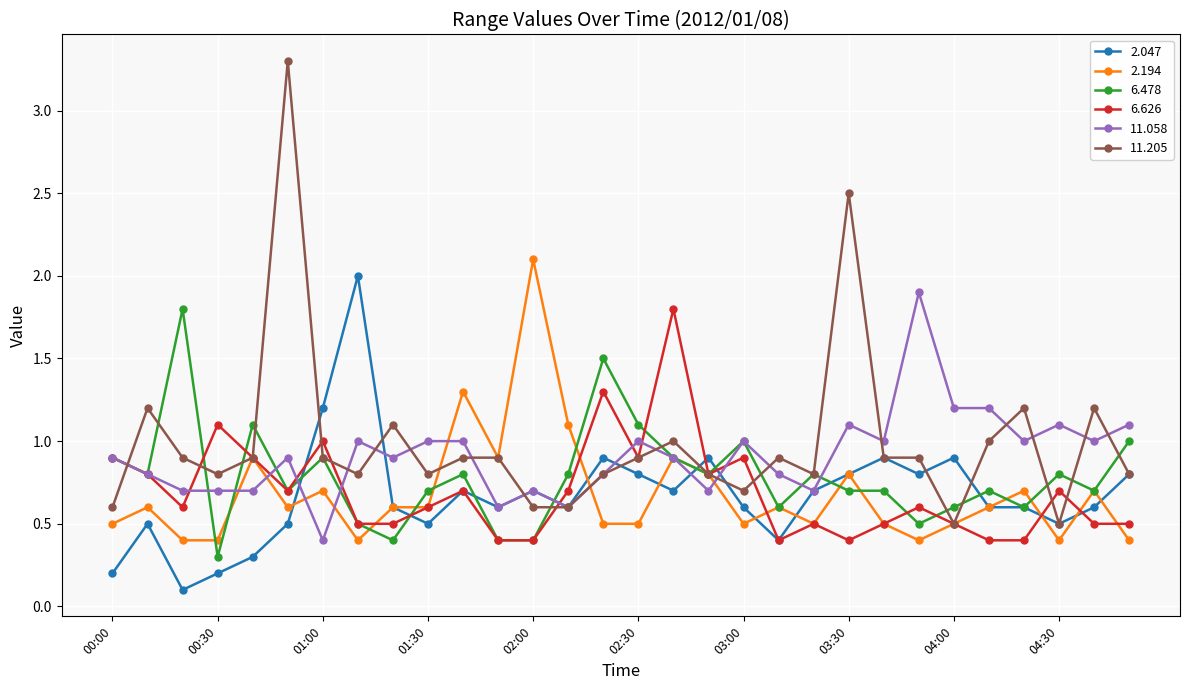

How many series are shown in this chart?

6